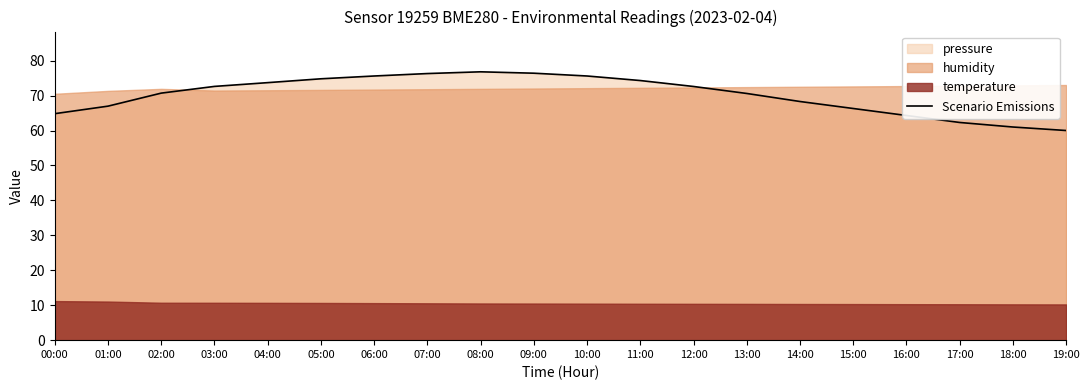

At which category does the data reach its first local peak?

08:00